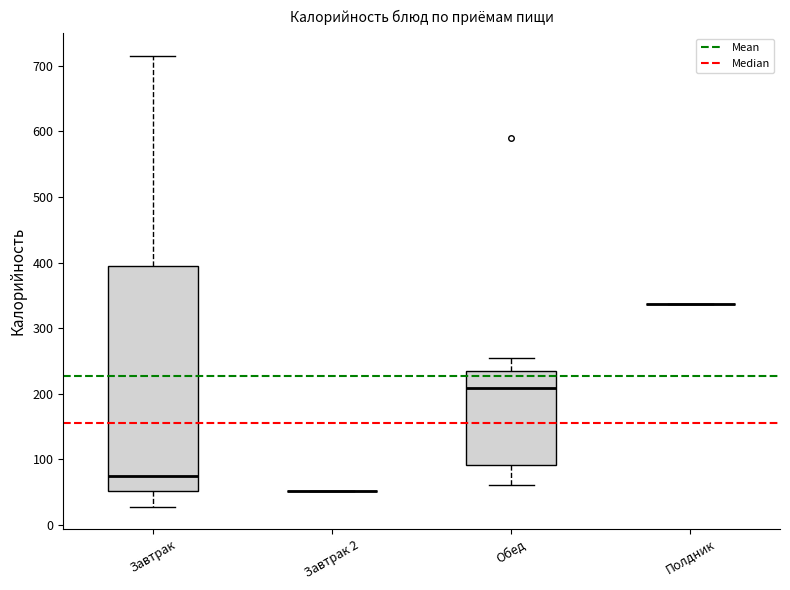

Where is the upper edge of the box for Завтрак on the y-axis? The values are not printed on the chart, so give them approximately, as read against the axis.

400